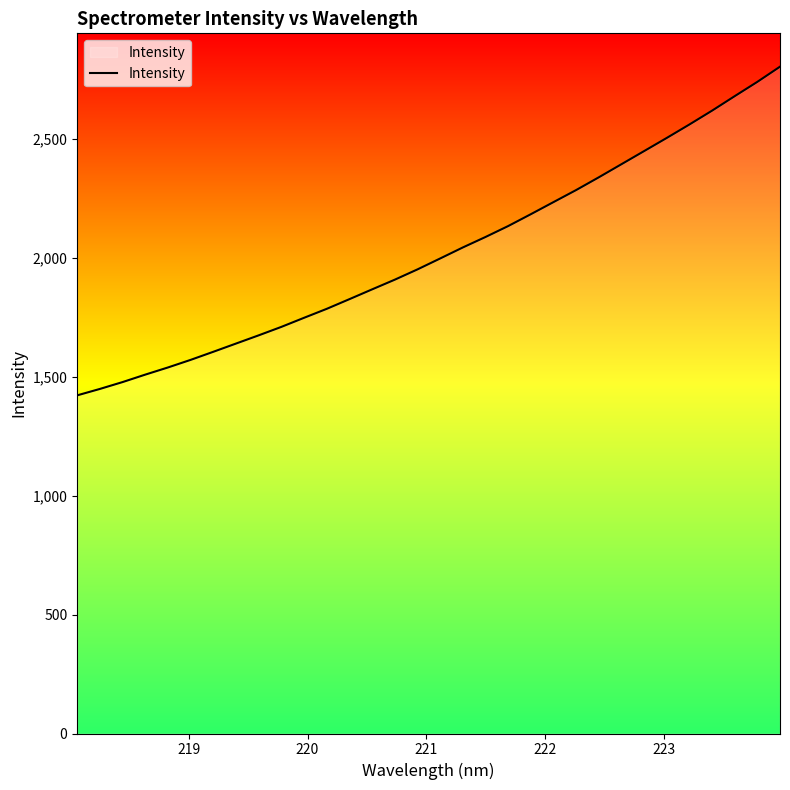

What is the greatest value displayed?

2802.5